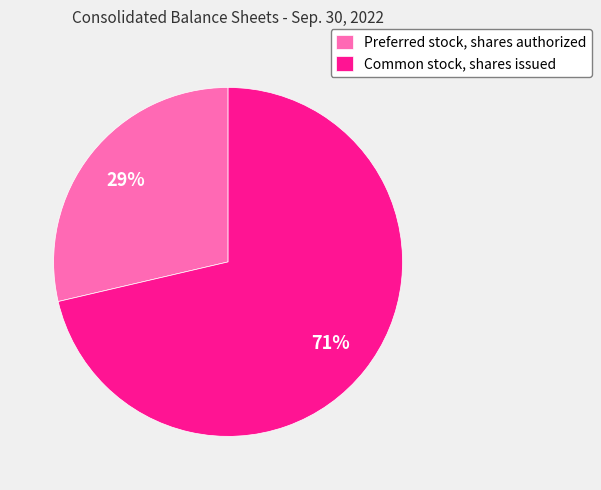

Combined, do Common stock, shares issued and Preferred stock, shares authorized account for over 50%?

Yes